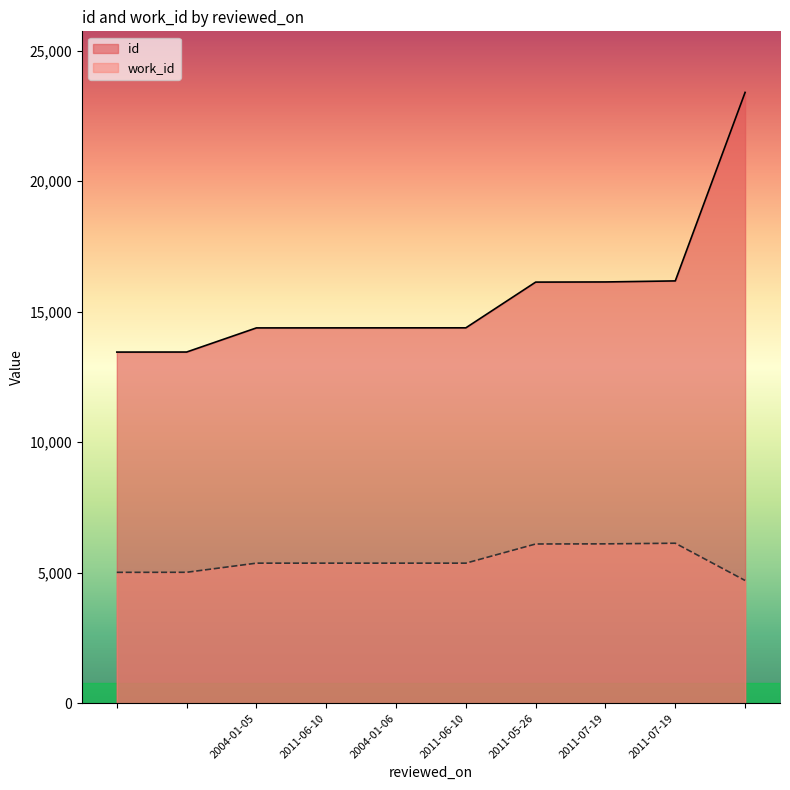

What is the difference between the second highest and minimum values in the work_id series?

1403